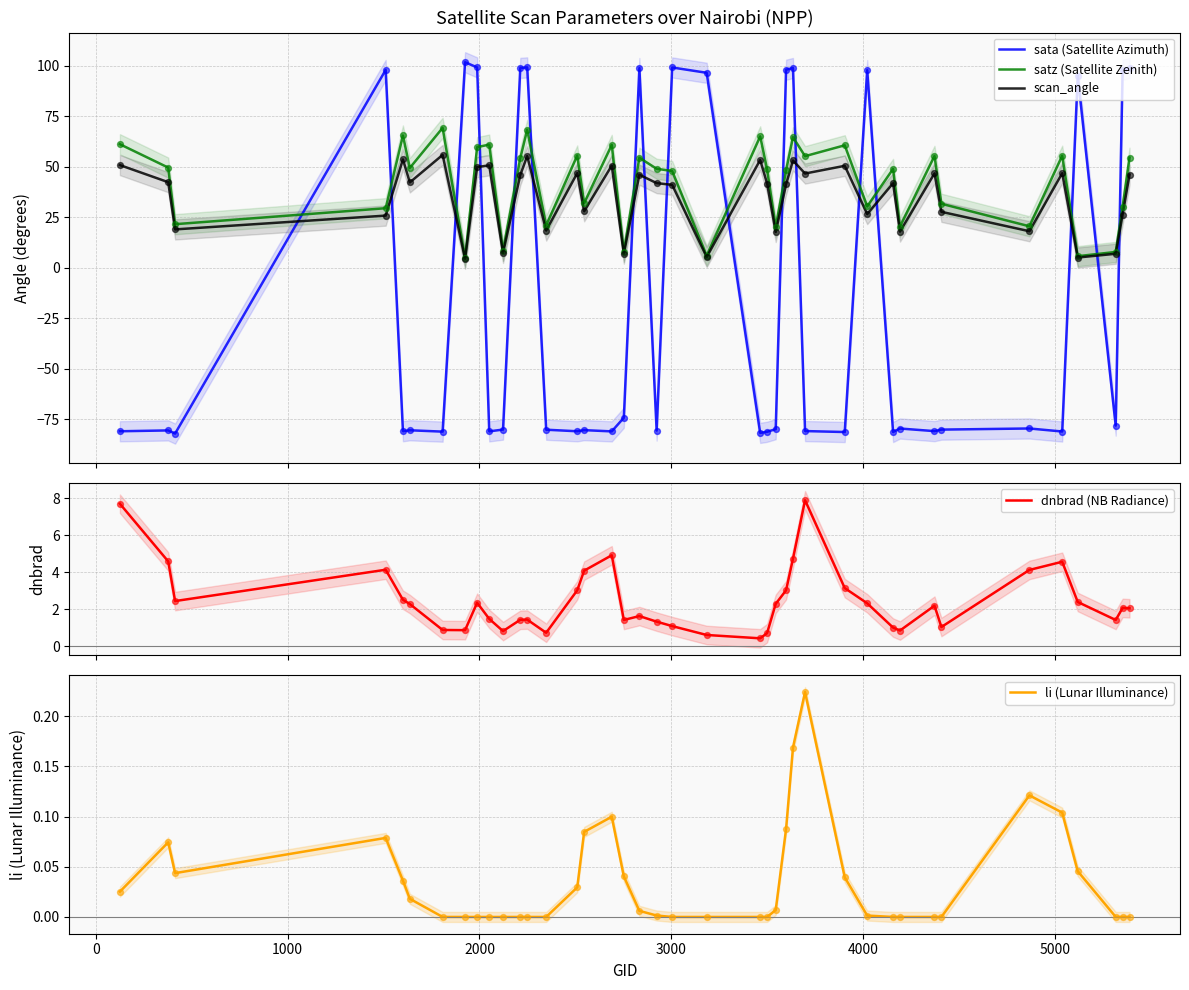

Which series has the widest spread of Y values?

sata (Satellite Azimuth)